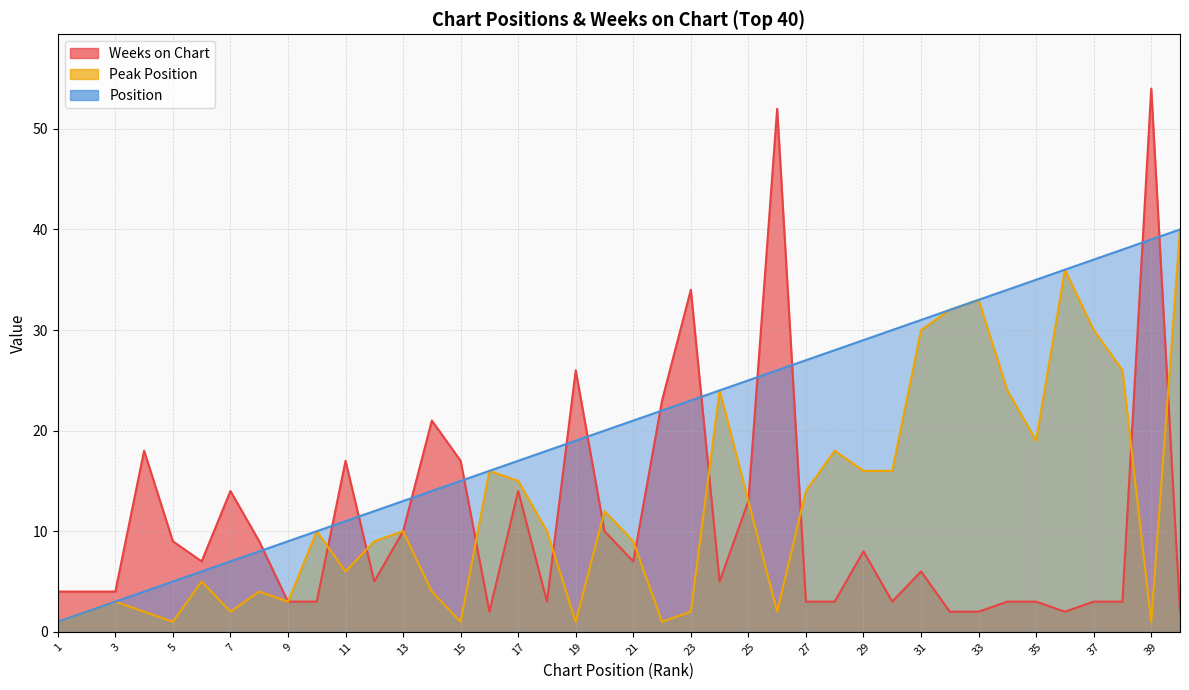

The Peak Position series shows 15 at 17. True or false?

True